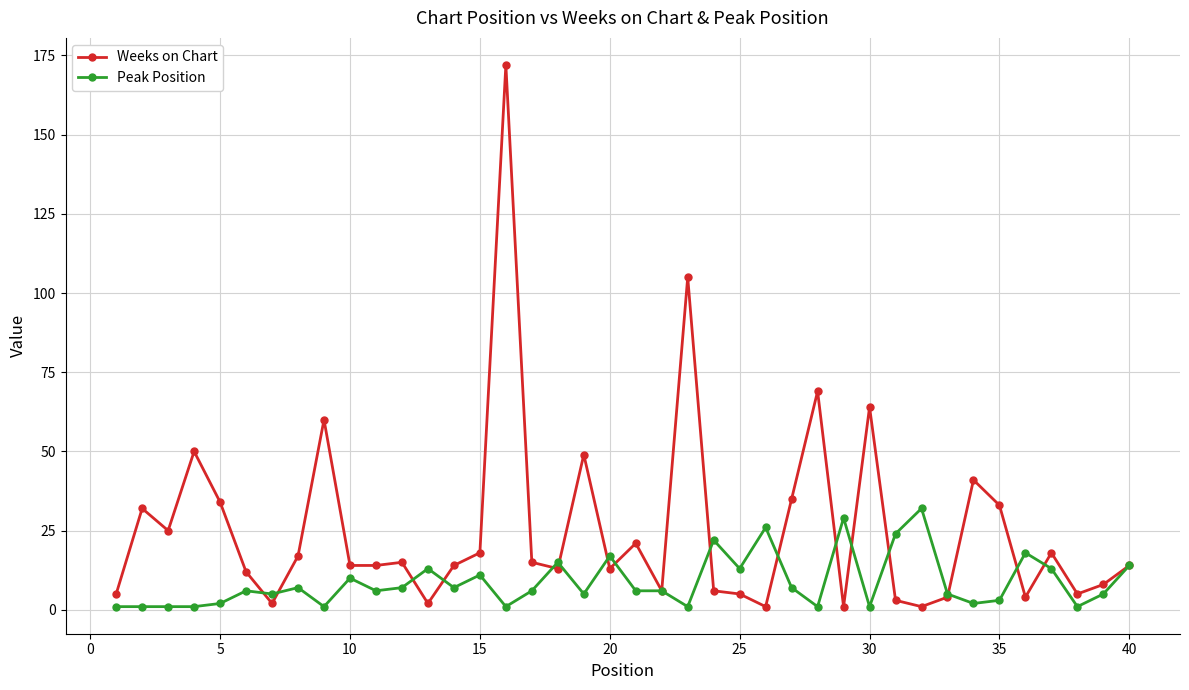

What is the maximum value shown in the chart?

172